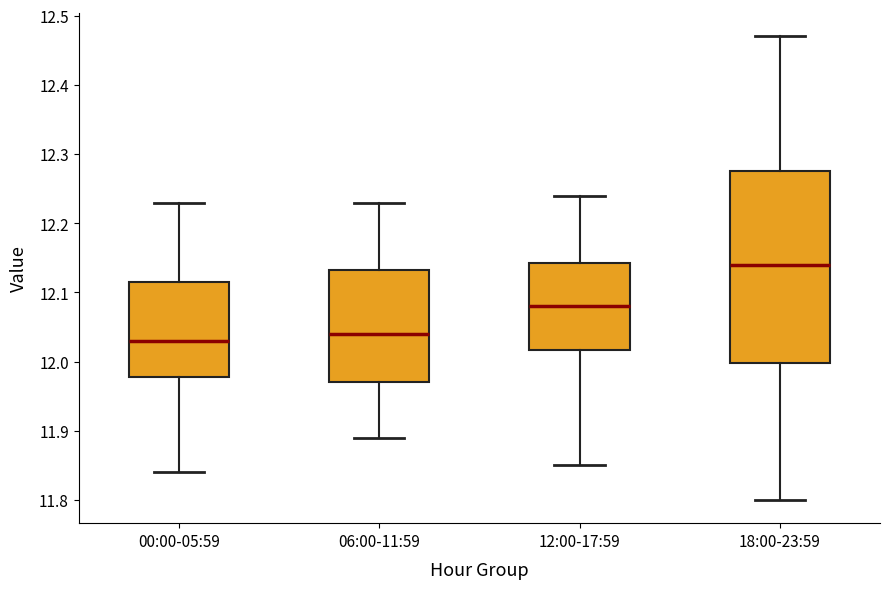

Reading left to right, read every box against the y-axis: the position of its median line, the range the box covers, and the ends of its whiskers. The values are not printed on the chart, so give them approximately, as read against the axis.

00:00-05:59: median 12.03, box 11.98 to 12.12, whiskers 11.84 to 12.23
06:00-11:59: median 12.04, box 11.97 to 12.13, whiskers 11.89 to 12.23
12:00-17:59: median 12.08, box 12.02 to 12.14, whiskers 11.85 to 12.24
18:00-23:59: median 12.14, box 12.00 to 12.28, whiskers 11.80 to 12.47